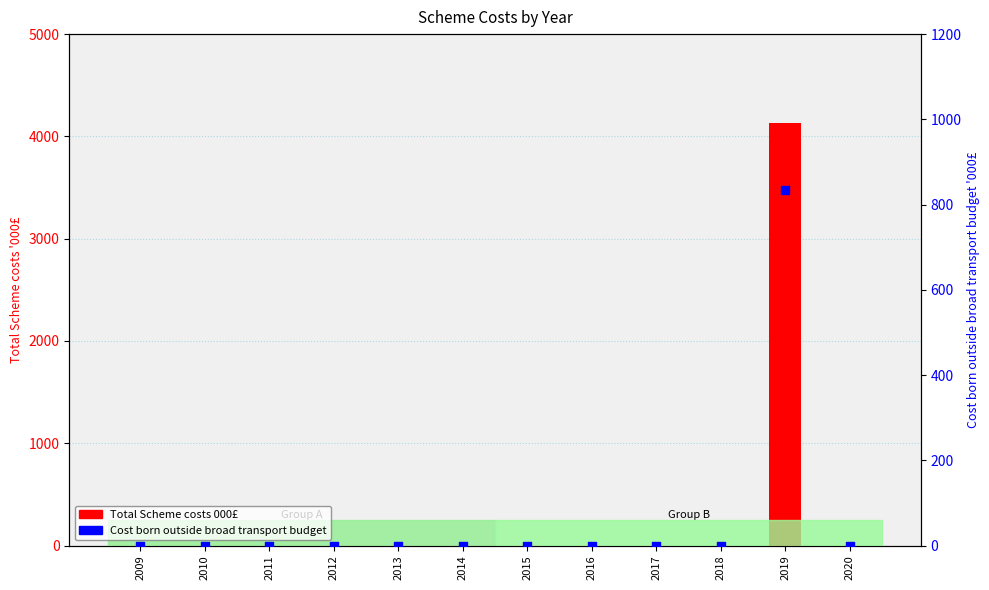

Which series reaches the maximum Y coordinate?

Total Scheme costs 000£